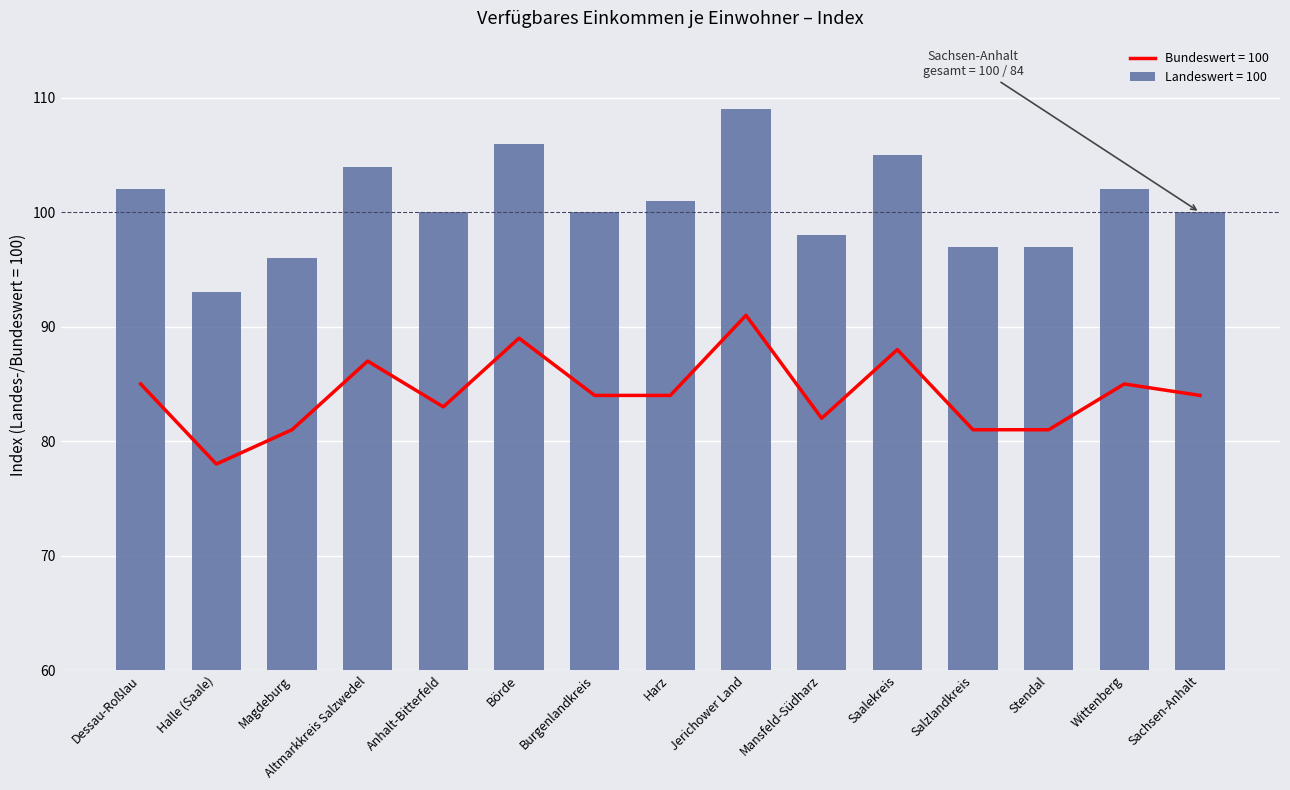

What is the difference between the maximum and minimum values in the Bundeswert = 100 series?

13